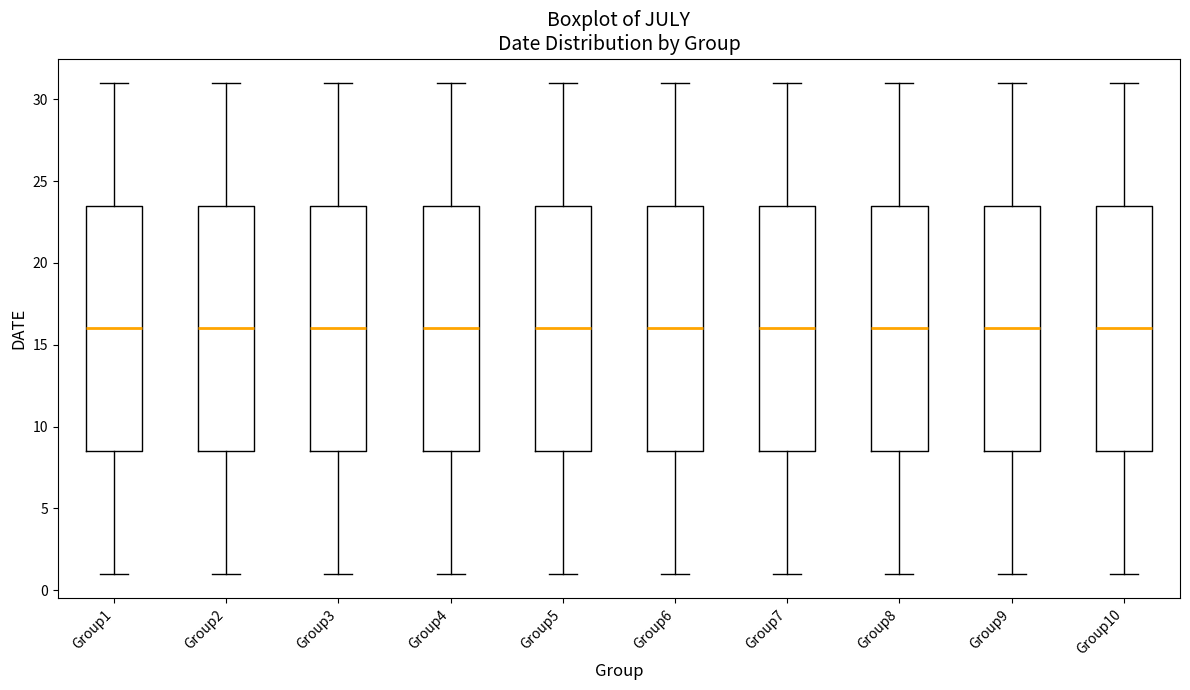

Reading left to right, read every box against the y-axis: the position of its median line, the range the box covers, and the ends of its whiskers. The values are not printed on the chart, so give them approximately, as read against the axis.

Group1: median 16.0, box 8.5 to 23.5, whiskers 1.0 to 31.0
Group2: median 16.0, box 8.5 to 23.5, whiskers 1.0 to 31.0
Group3: median 16.0, box 8.5 to 23.5, whiskers 1.0 to 31.0
Group4: median 16.0, box 8.5 to 23.5, whiskers 1.0 to 31.0
Group5: median 16.0, box 8.5 to 23.5, whiskers 1.0 to 31.0
Group6: median 16.0, box 8.5 to 23.5, whiskers 1.0 to 31.0
Group7: median 16.0, box 8.5 to 23.5, whiskers 1.0 to 31.0
Group8: median 16.0, box 8.5 to 23.5, whiskers 1.0 to 31.0
Group9: median 16.0, box 8.5 to 23.5, whiskers 1.0 to 31.0
Group10: median 16.0, box 8.5 to 23.5, whiskers 1.0 to 31.0